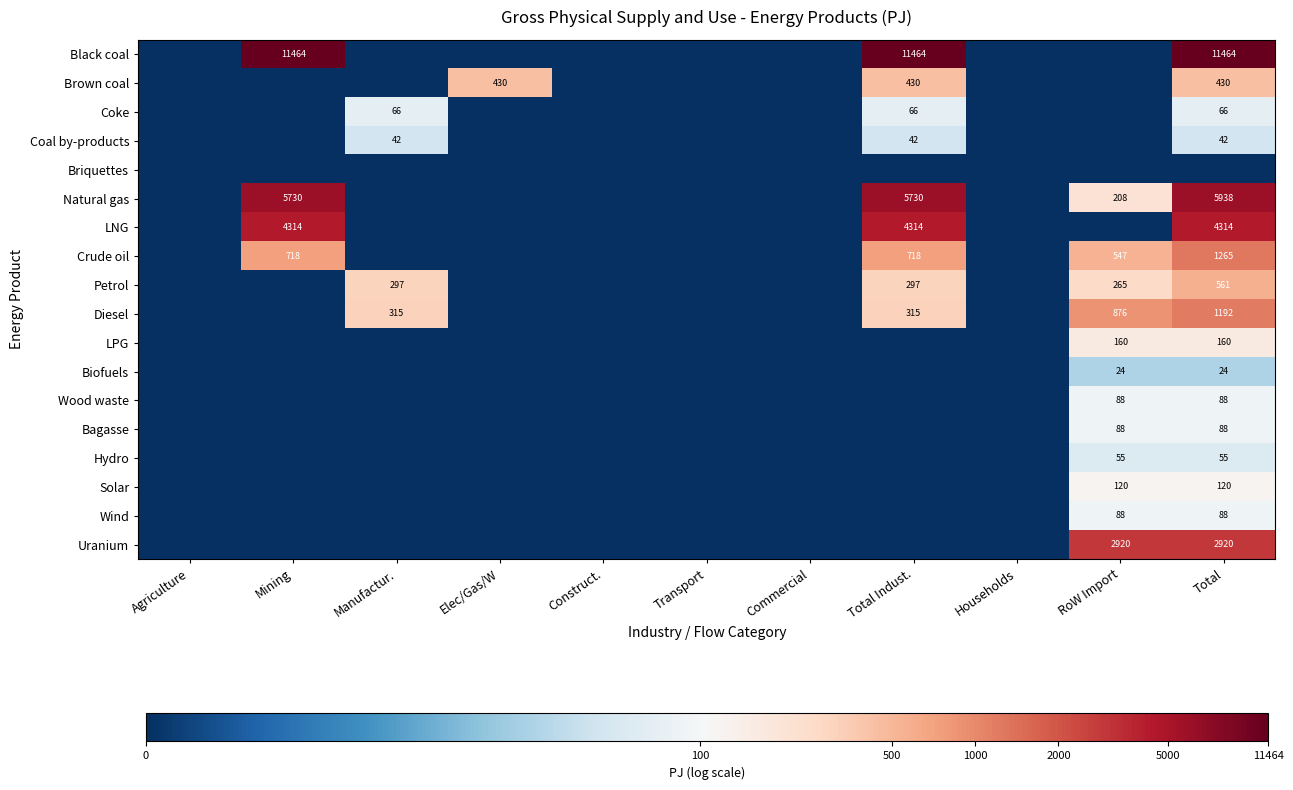

Is it true that LNG equals 4314 at Total Indust.?

True